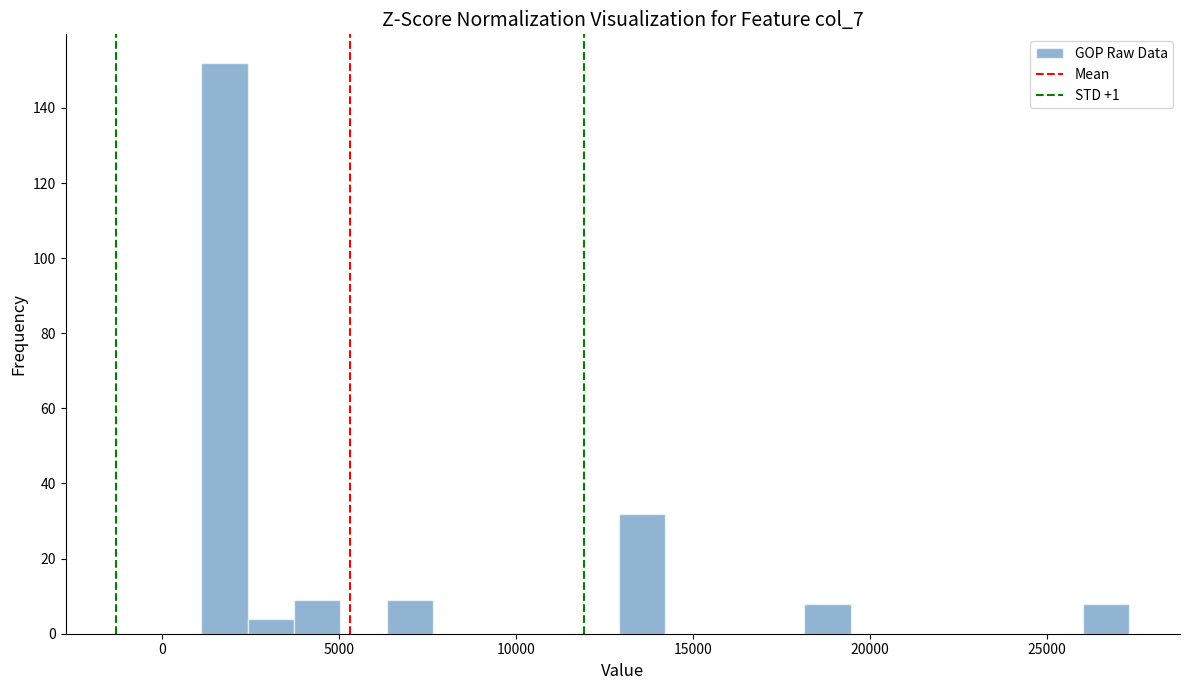

Read against the x-axis, roughly where is the centre of the tallest bar?

2000